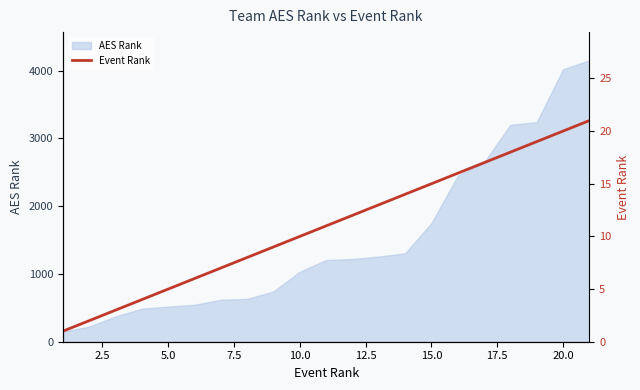

The value of AES Rank at 15.0 is 915. True or false?

False